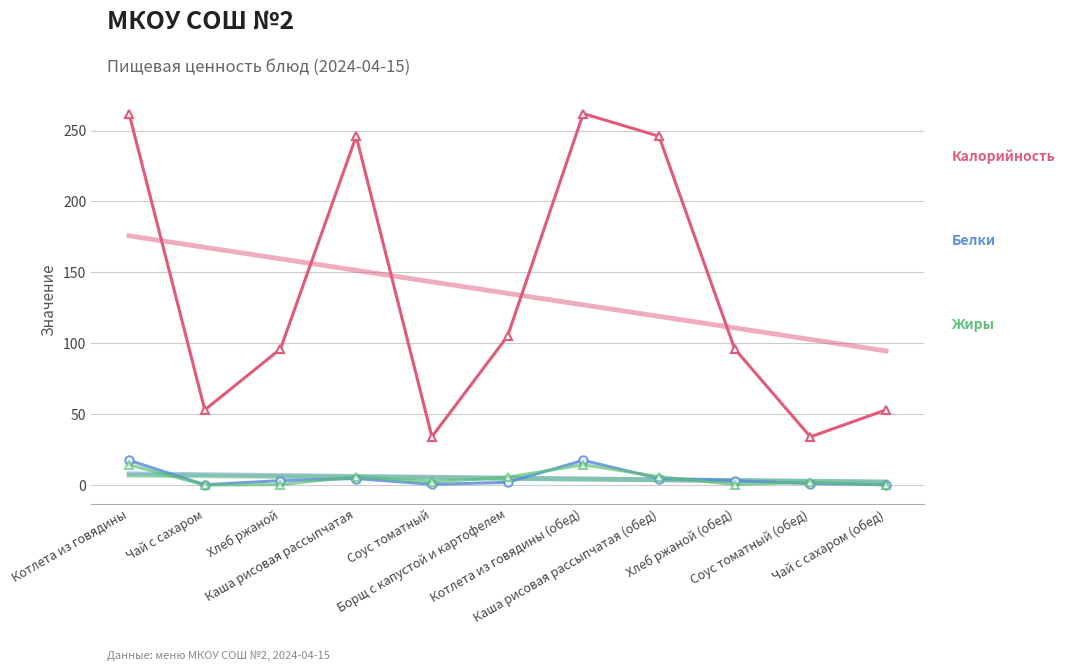

Does the chart have visible grid lines?

Yes